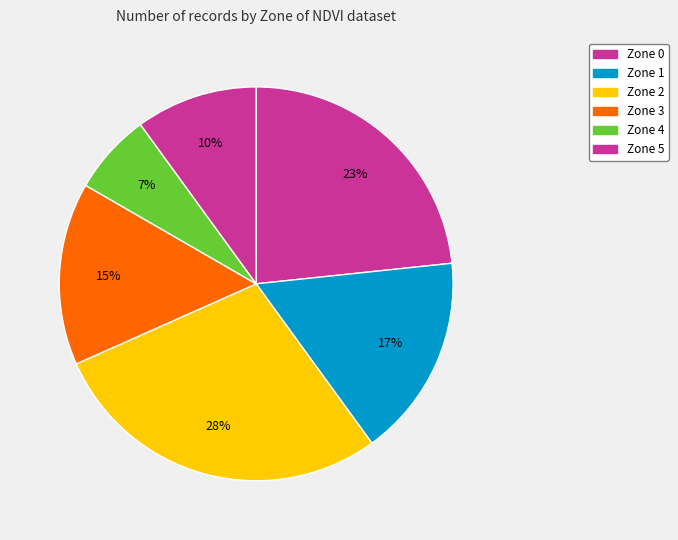

Is there a majority slice in this chart?

No